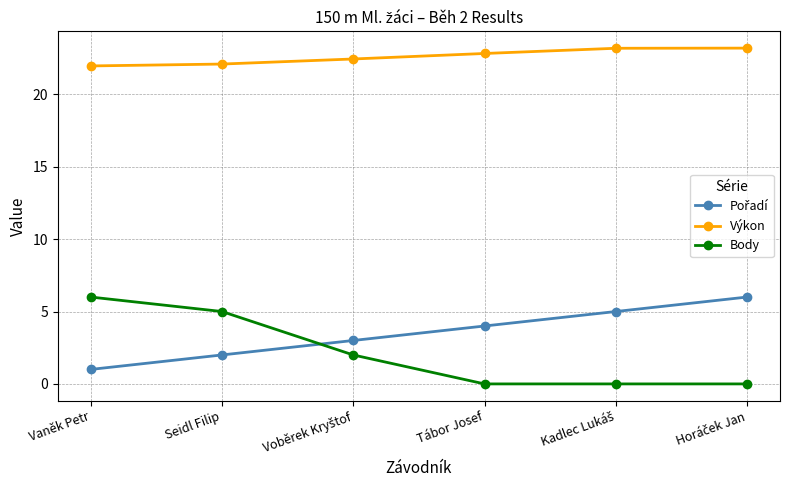

What position from the right is Seidl Filip?

5